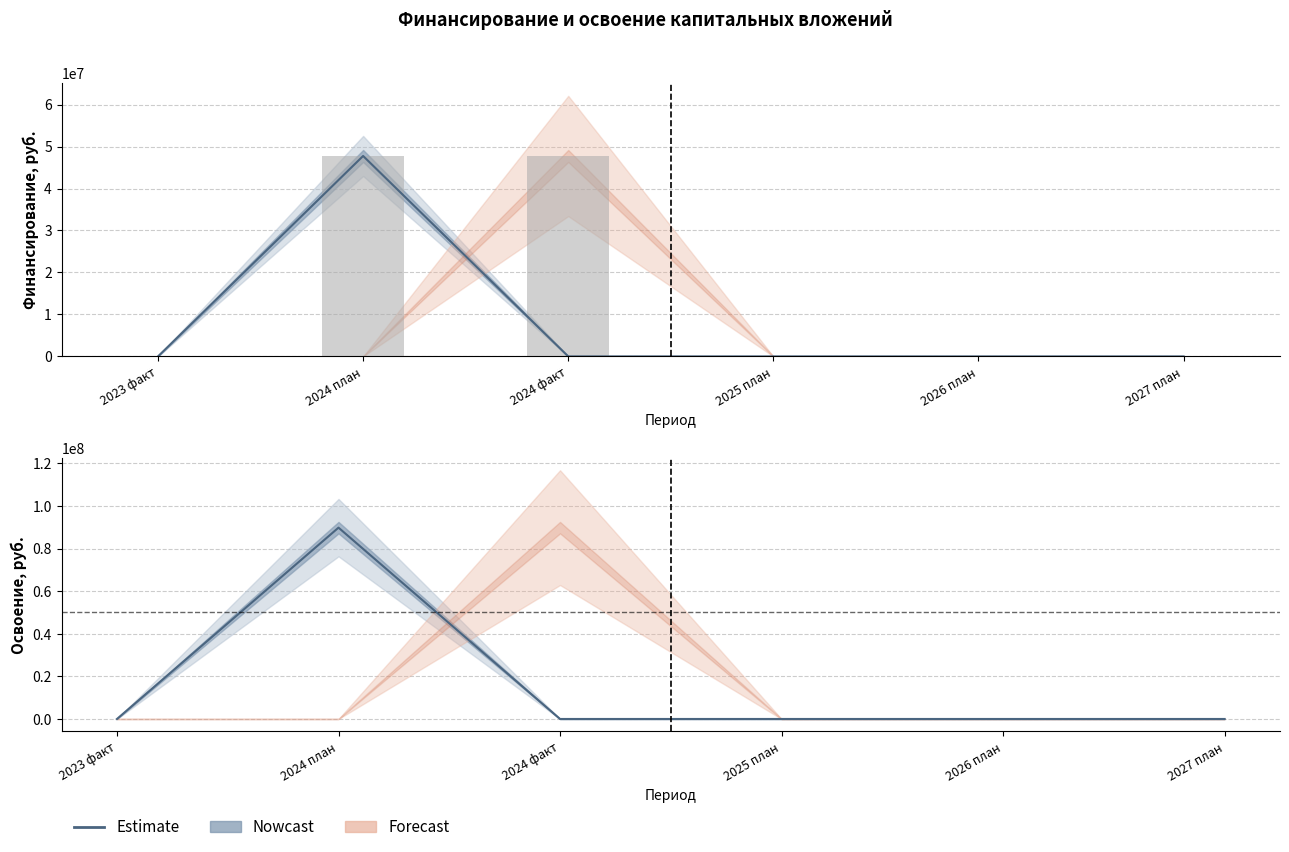

At which label does Освоение (план) reach its minimum?

2023 факт